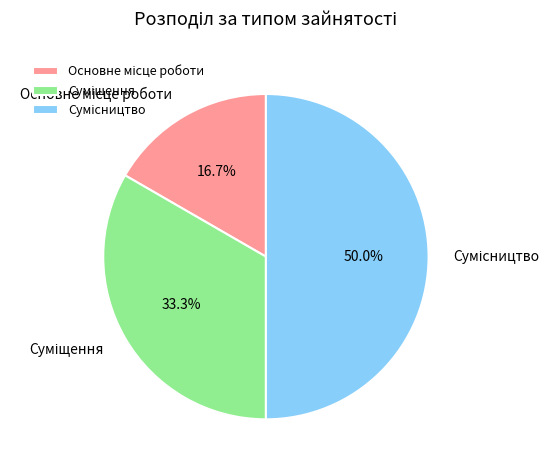

Rank the categories by value from highest to lowest.

Сумісництво, Суміщення, Основне місце роботи